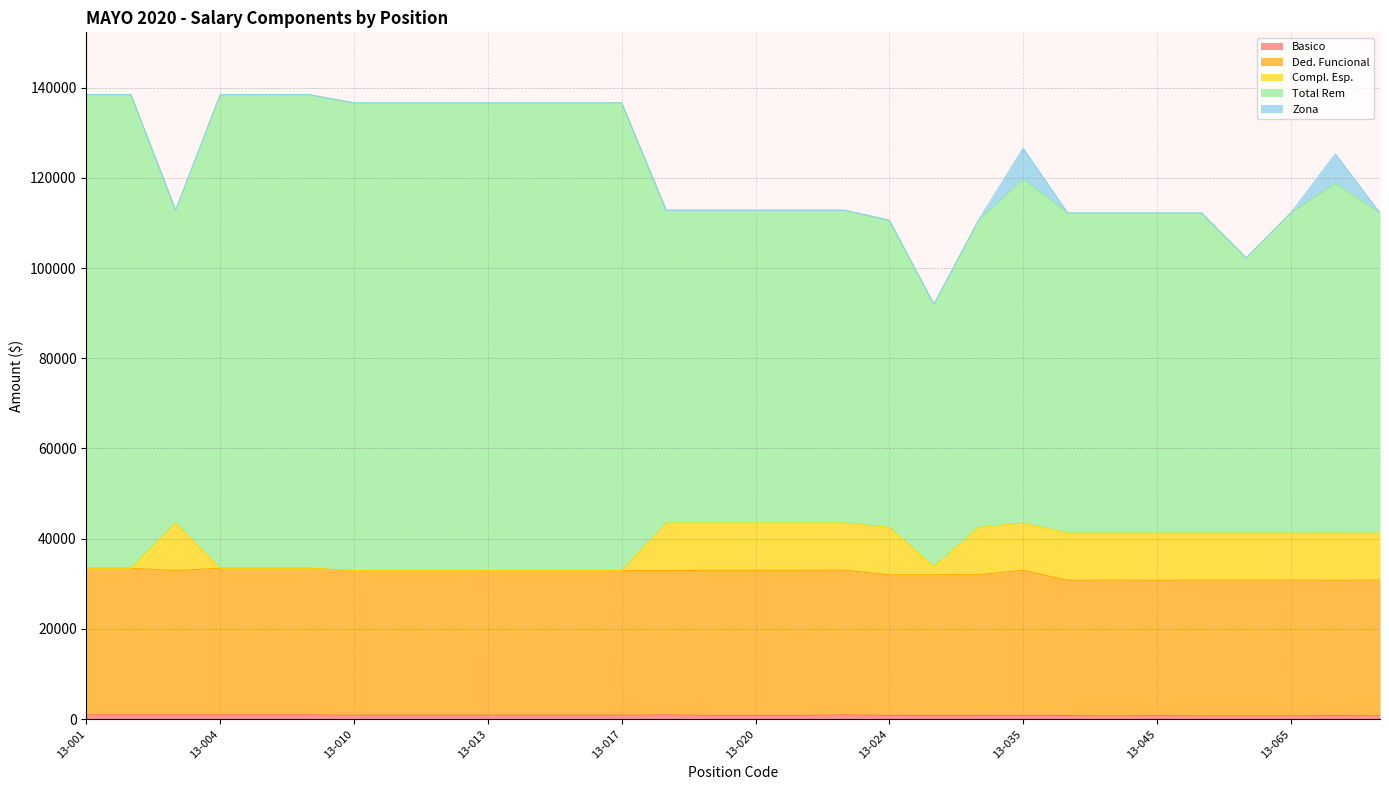

What is the spread (max minus min) of values at 13-025?

91160.6